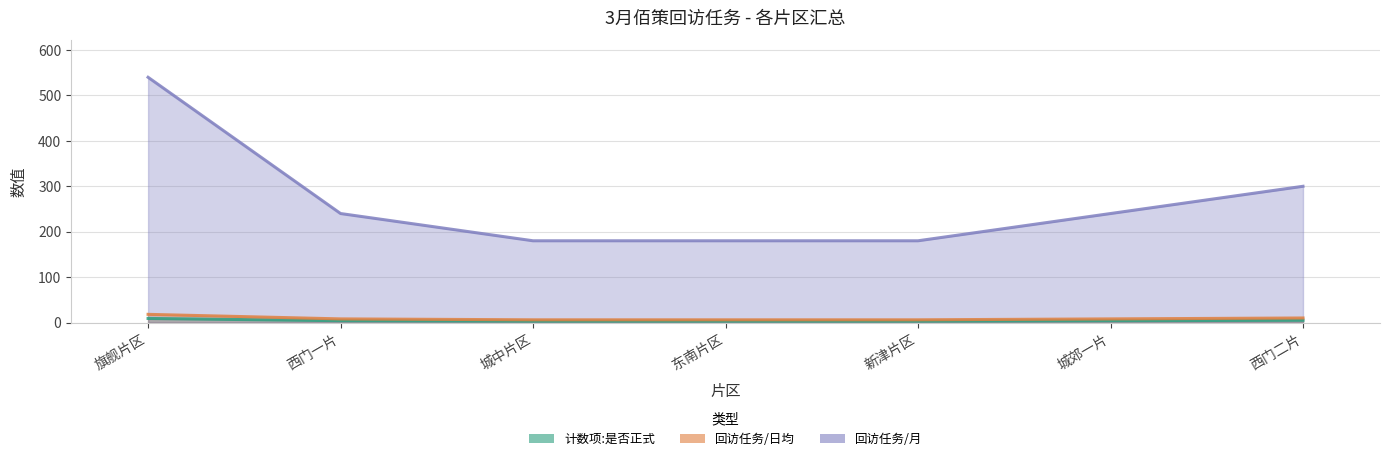

True or false: 回访任务/月 and 回访任务/日均 intersect in this chart.

False